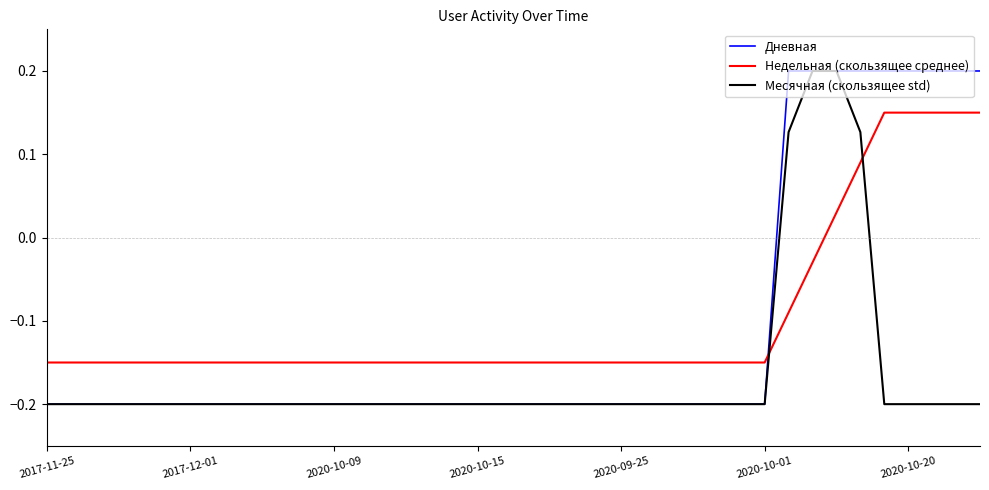

Does the chart display data point markers on the line(s)?

No